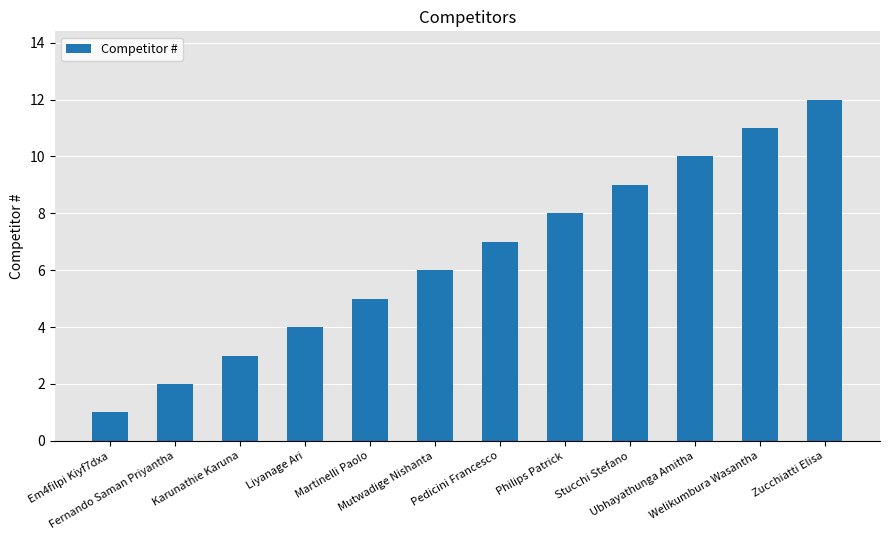

Where is the data nearest to the value 6?

Mutwadige Nishanta